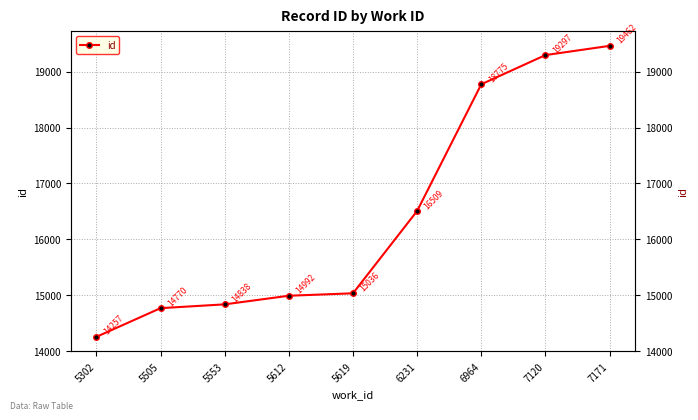

What is the value of the 6th point from the left?

16509